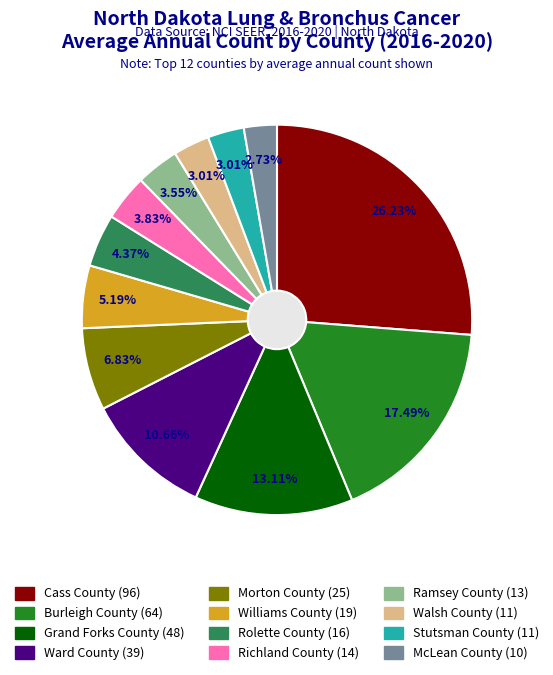

Which slice is the smallest?

McLean County